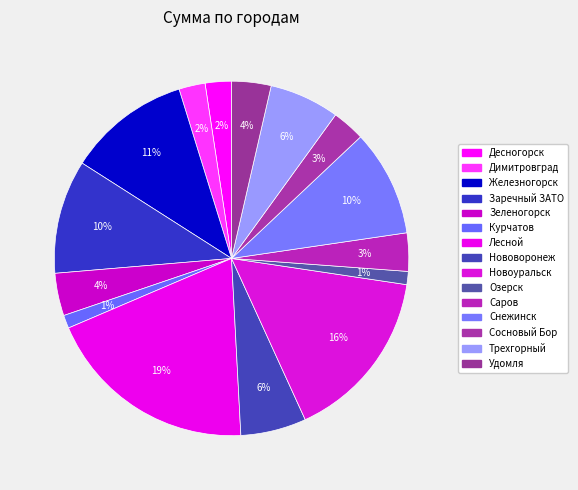

To the nearest percent, what percentage of the pie is Курчатов?

1%